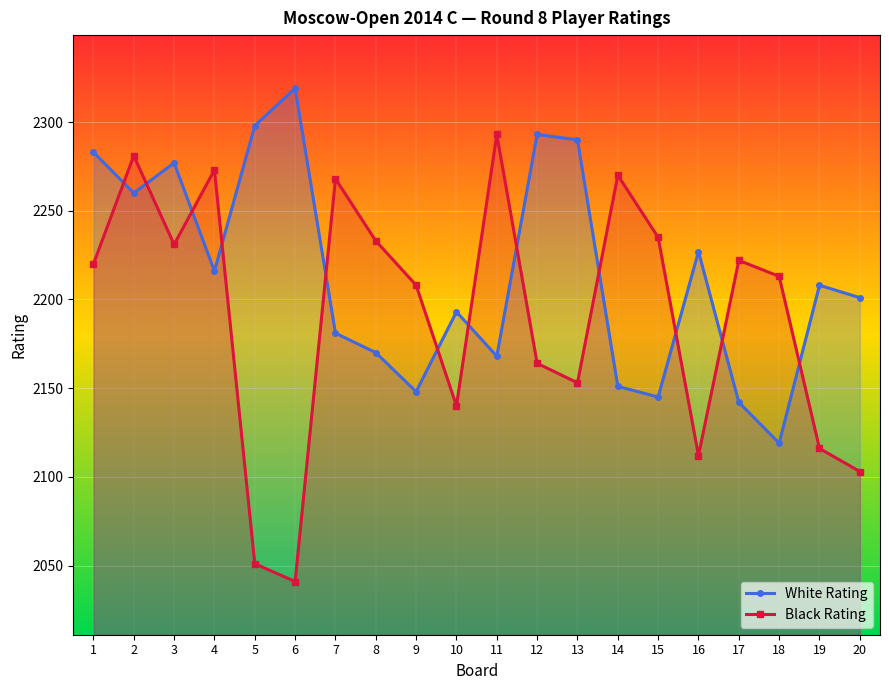

What is the maximum value shown in the chart?

2319